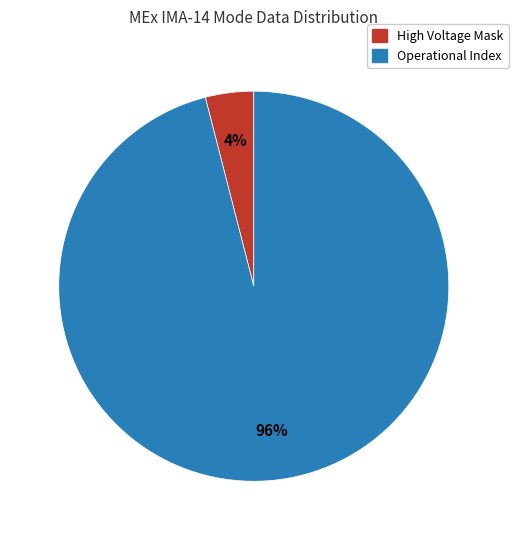

To the nearest percent, what is the difference between the largest and smallest slice percentages?

92%